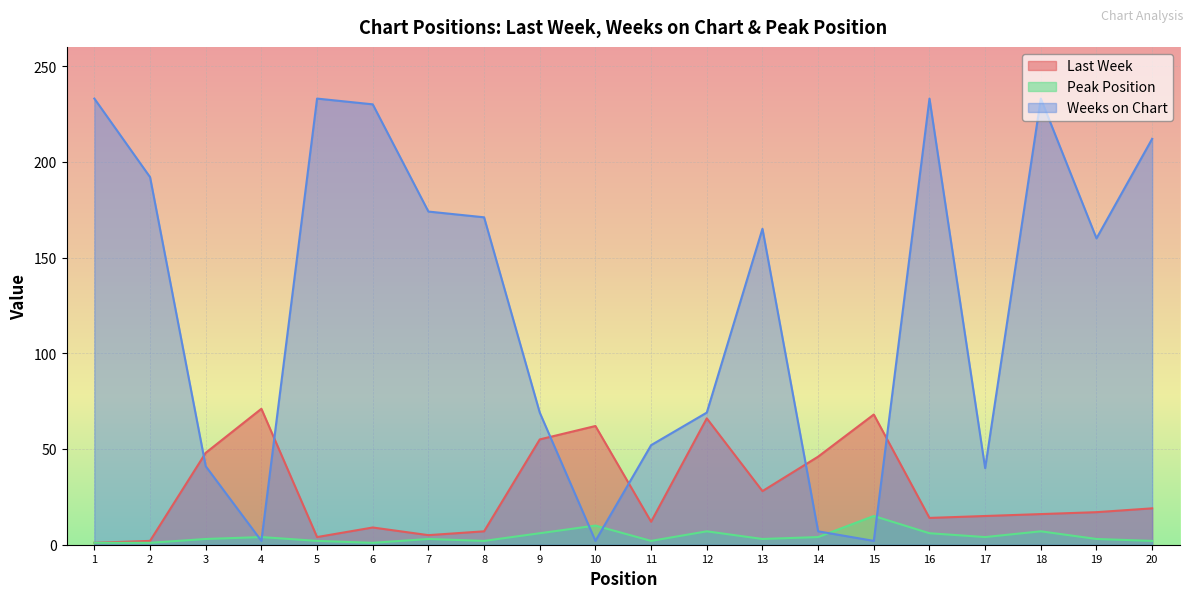

Is it true that Last Week equals 24 at 17?

False